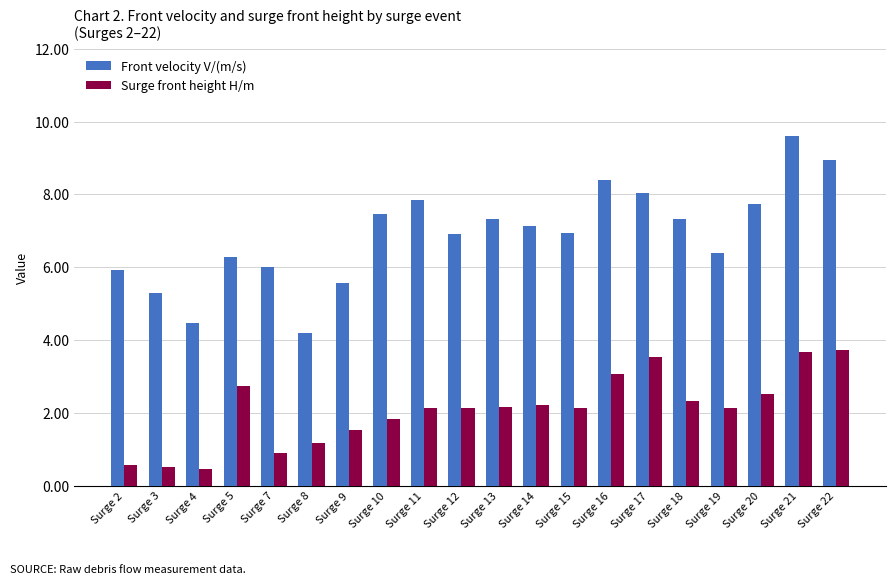

How many data points in Surge front height H/m are above 2?

13